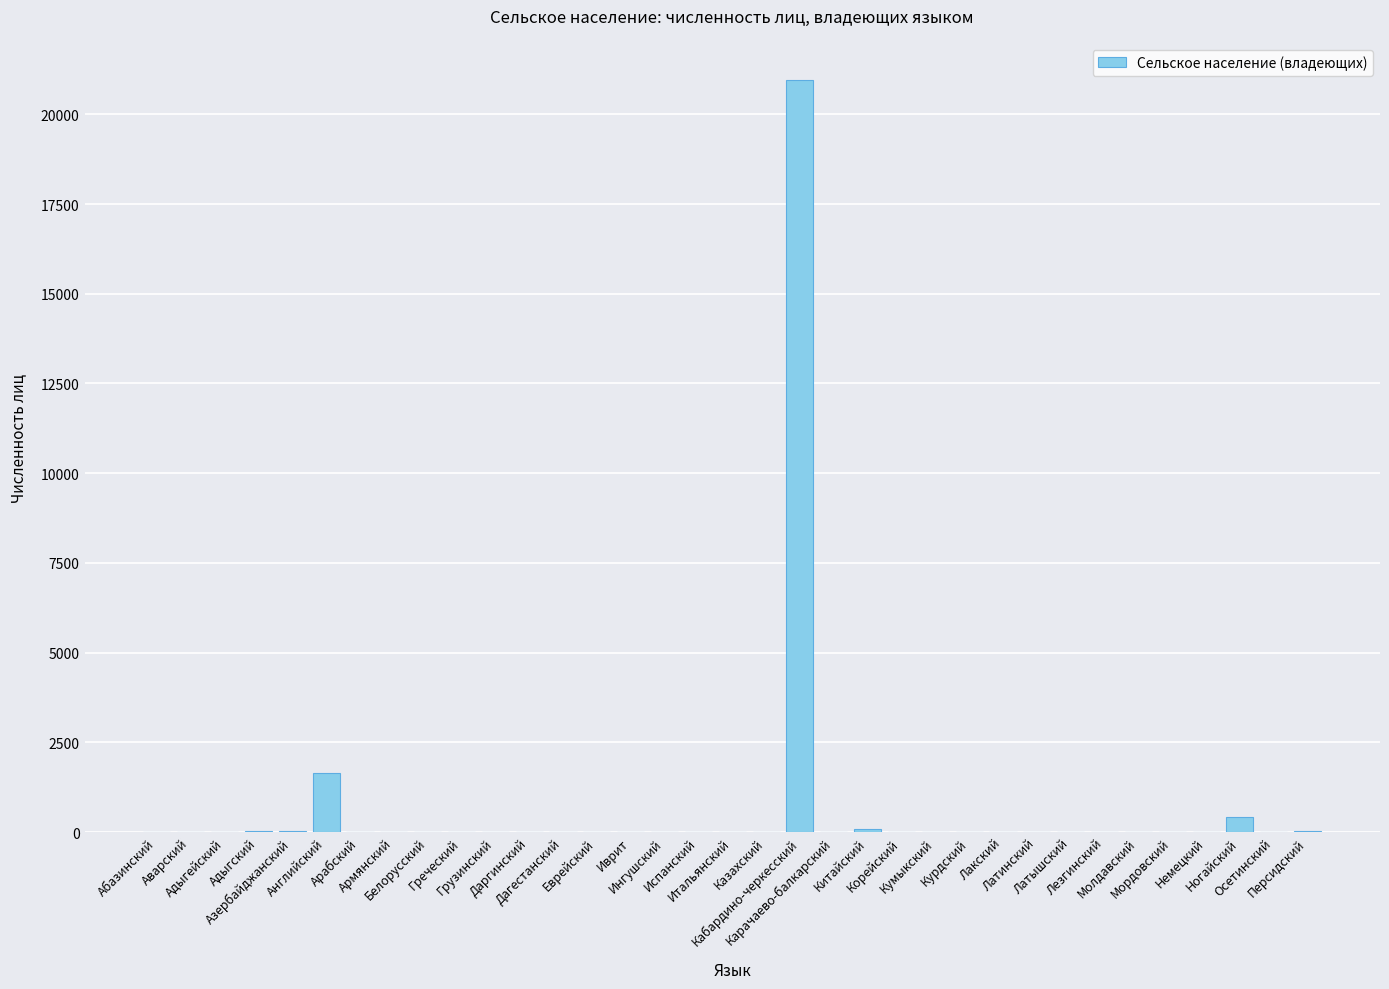

Does the chart contain stacked bars?

No